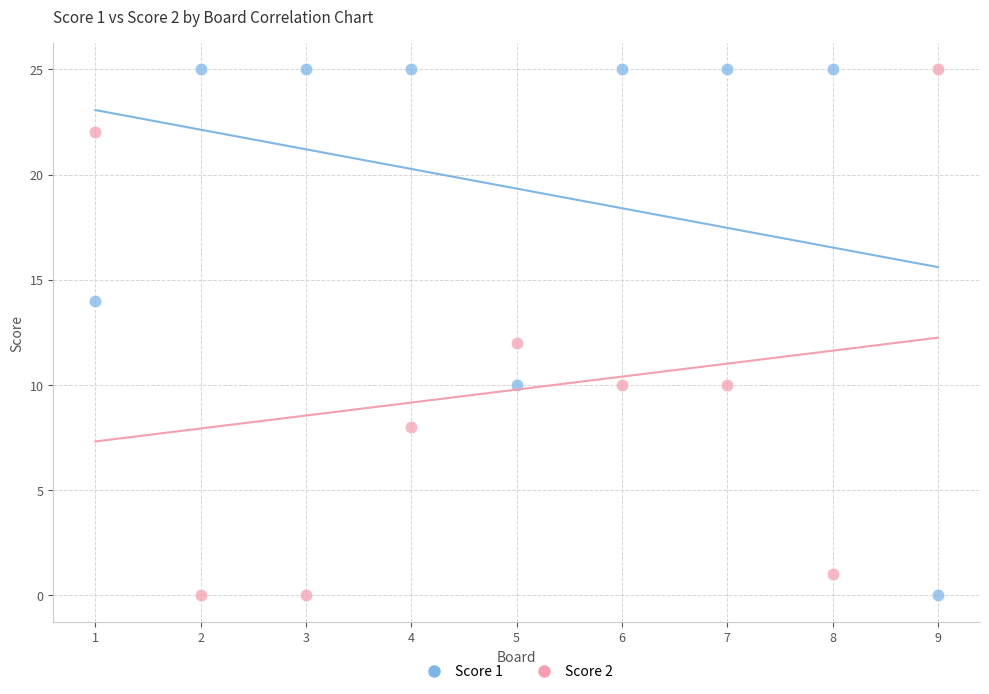

What are all the series names shown in the legend?

Score 1, Score 2